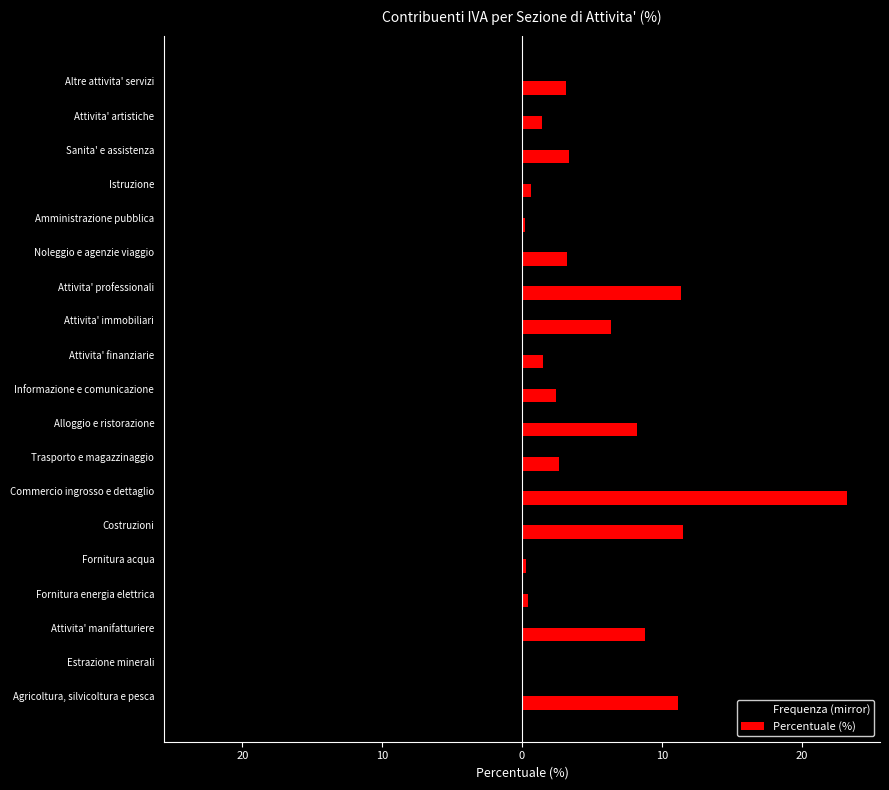

What are all the series names shown in the legend?

Frequenza (mirror), Percentuale (%)